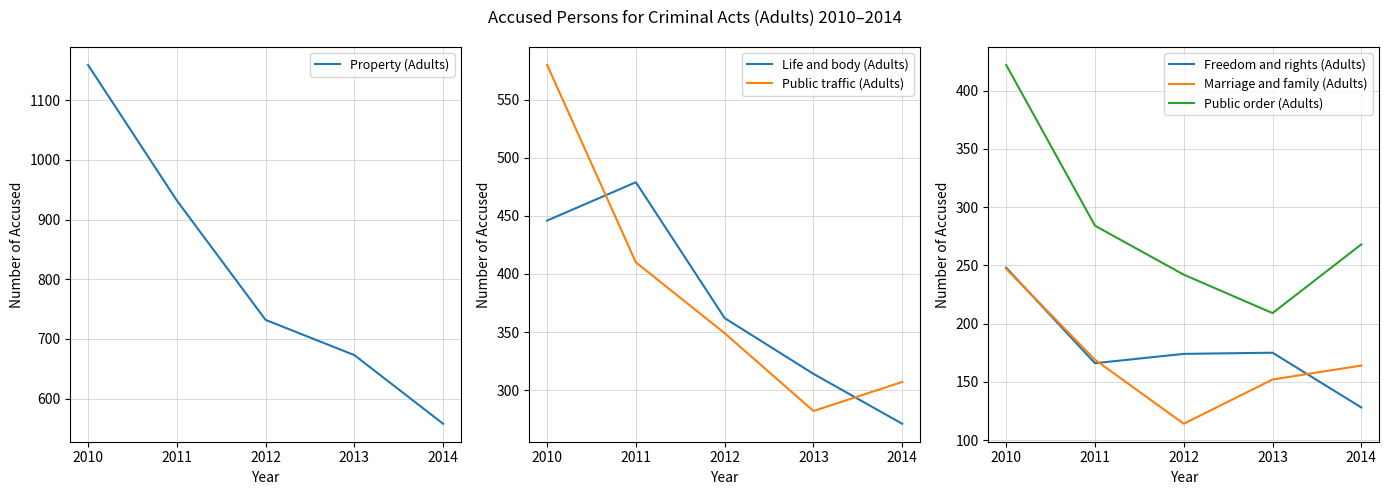

Count the number of data series in this chart.

6